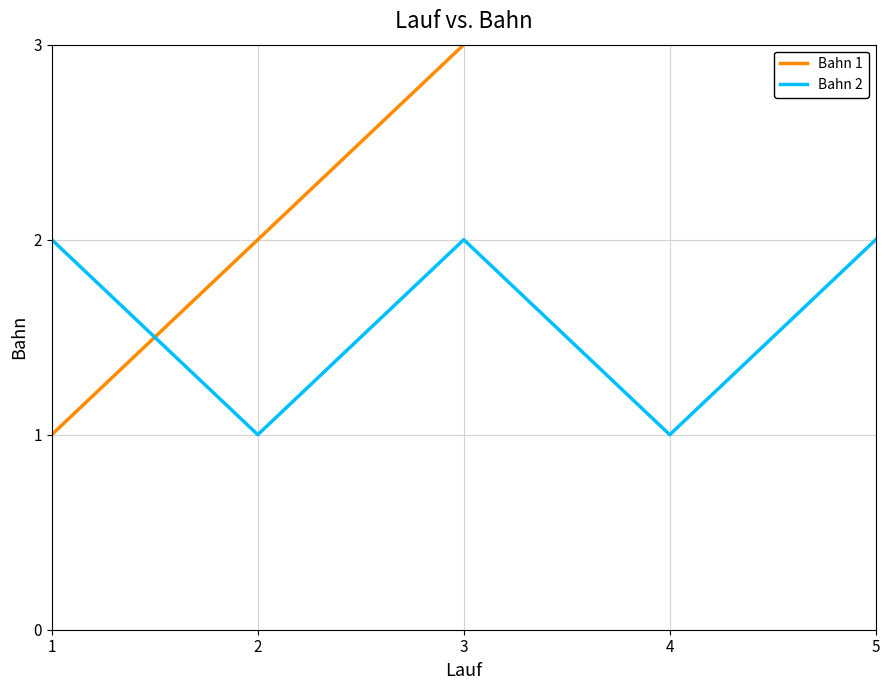

Which series has the largest range (max minus min)?

Bahn 1